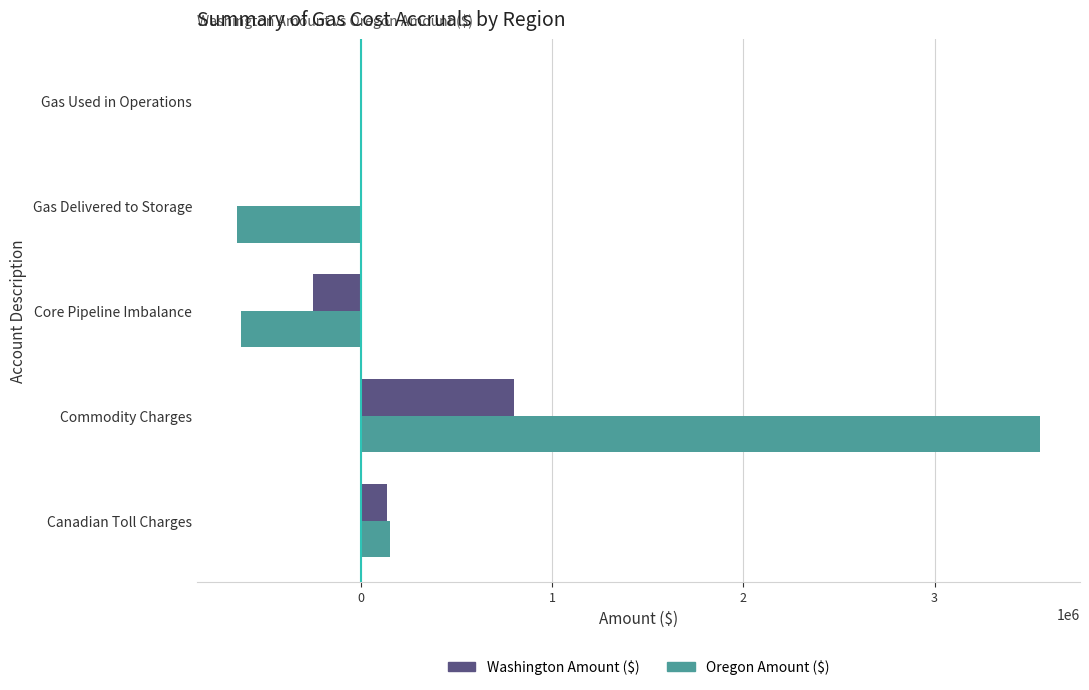

What is the total value across all series at Gas Delivered to Storage?

-649639.1